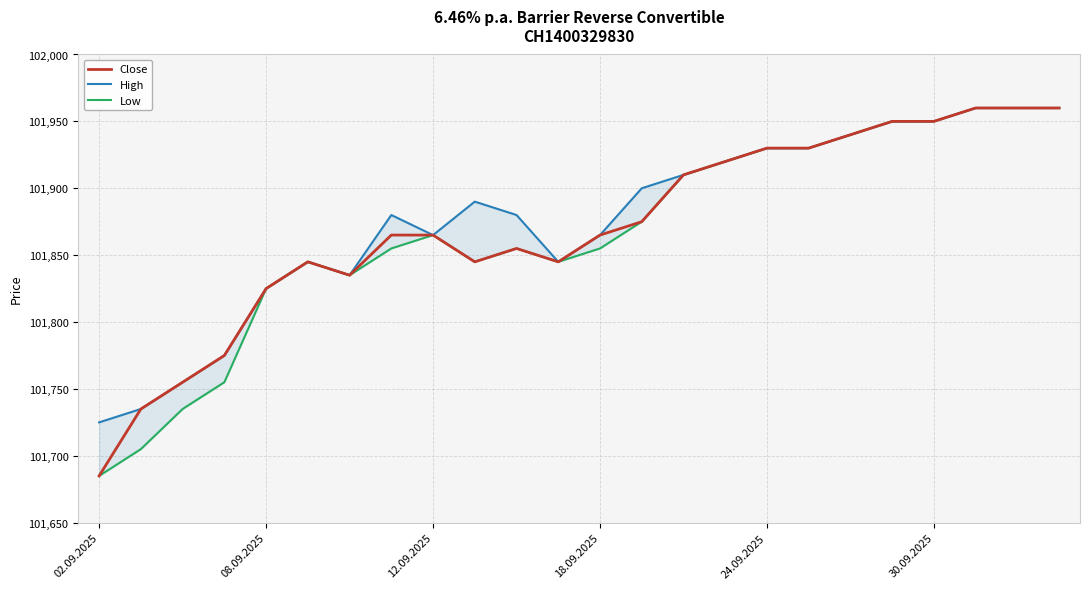

Reading right to left, what are all the values shown in this chart?

Close: 101960	101960	101960	101950	101950	101940	101930	101930	101920	101910	101875	101865	101845	101855	101845	101865	101865	101835	101845	101825	101775	101755	101735	101685
High: 101960	101960	101960	101950	101950	101940	101930	101930	101920	101910	101900	101865	101845	101880	101890	101865	101880	101835	101845	101825	101775	101755	101735	101725
Low: 101960	101960	101960	101950	101950	101940	101930	101930	101920	101910	101875	101855	101845	101855	101845	101865	101855	101835	101845	101825	101755	101735	101705	101685